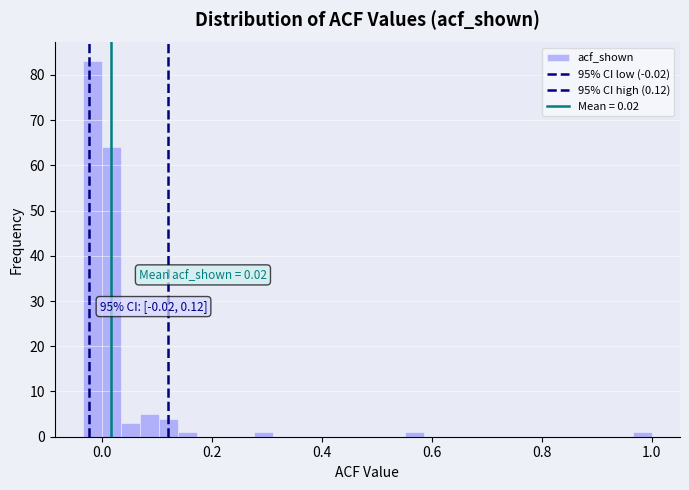

Read against the x-axis, roughly where is the centre of the tallest bar?

-0.02